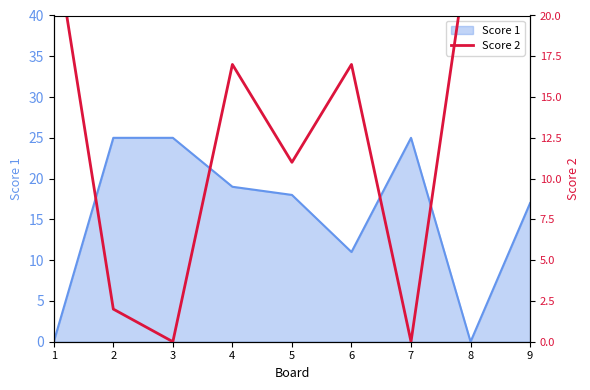

Where is Score 1 nearest to the value 12?

6